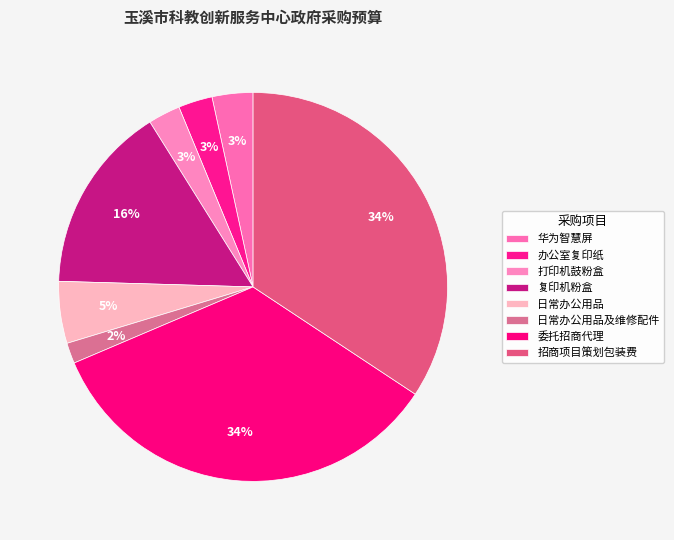

How many segments does this pie chart have?

8